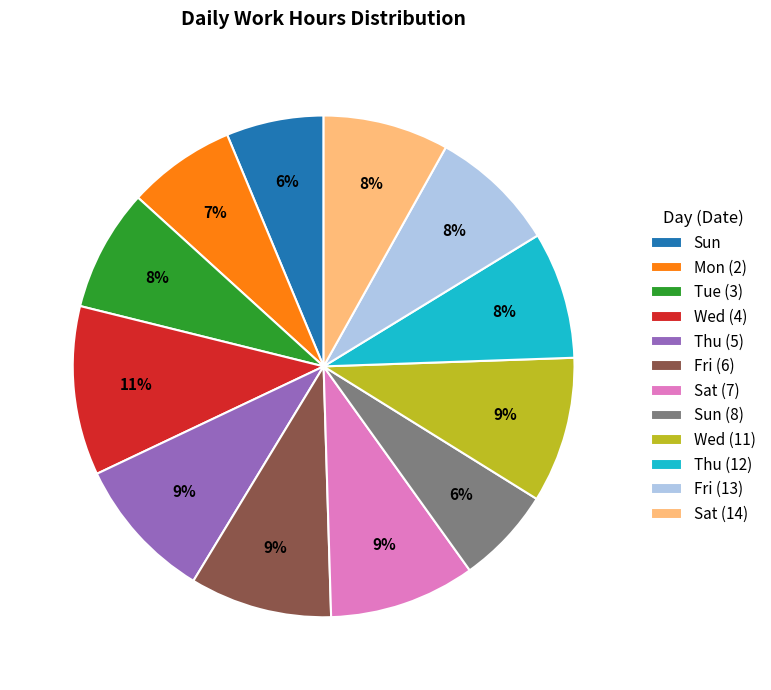

To the nearest percent, what is the difference between the largest and smallest slice percentages?

5%